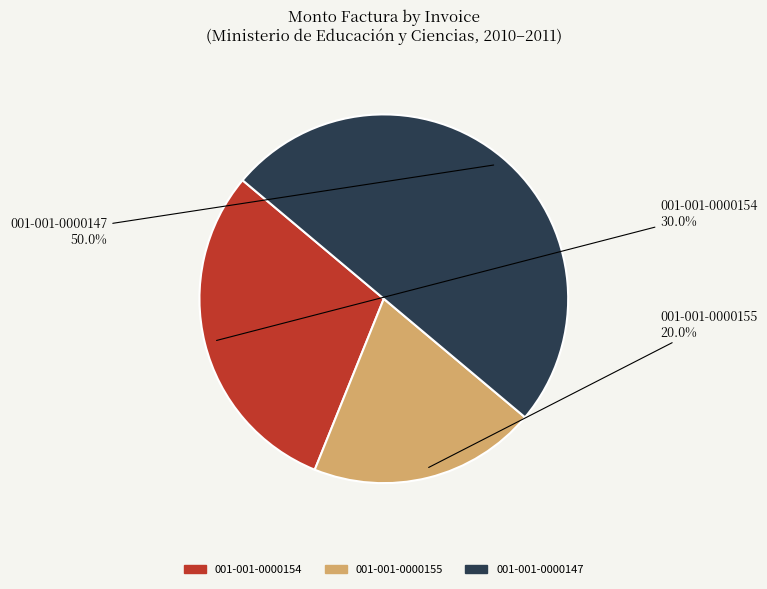

What percentage is the 001-001-0000154 slice, to the nearest percent?

30%